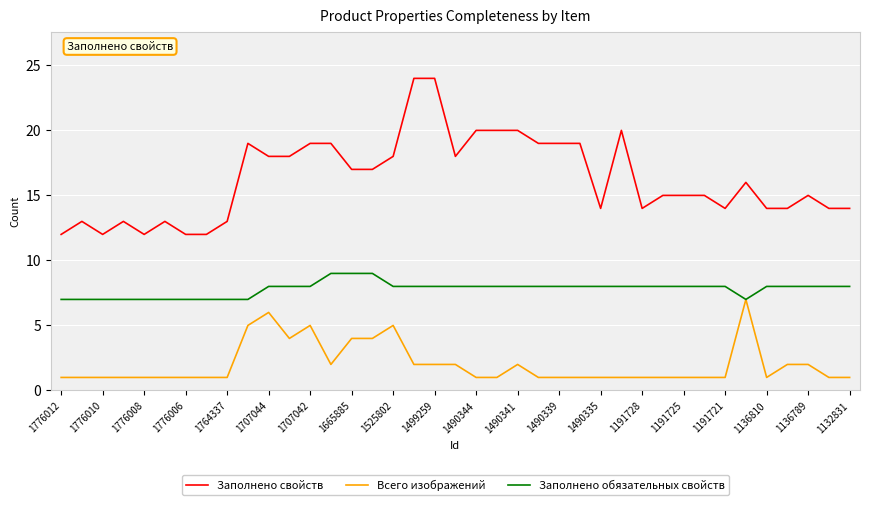

What is the highest value of the Заполнено свойств series?

24